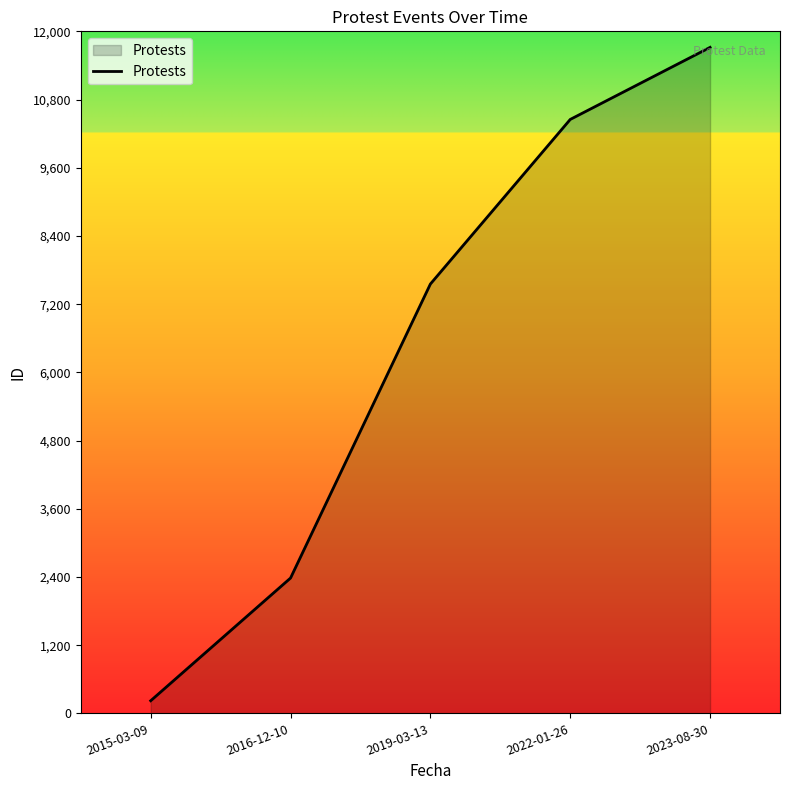

Reading right to left, extract all data points from this chart.

2023-08-30=11718	2022-01-26=10450	2019-03-13=7554	2016-12-10=2381	2015-03-09=222